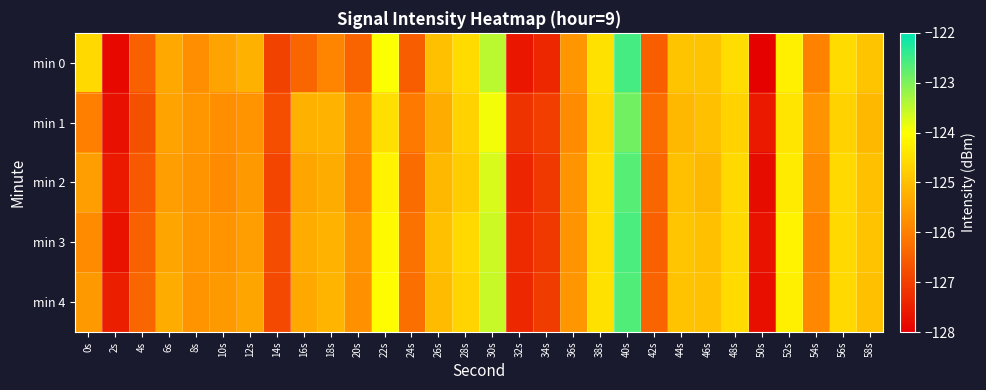

At which category does the chart reach its minimum across all series?

50s